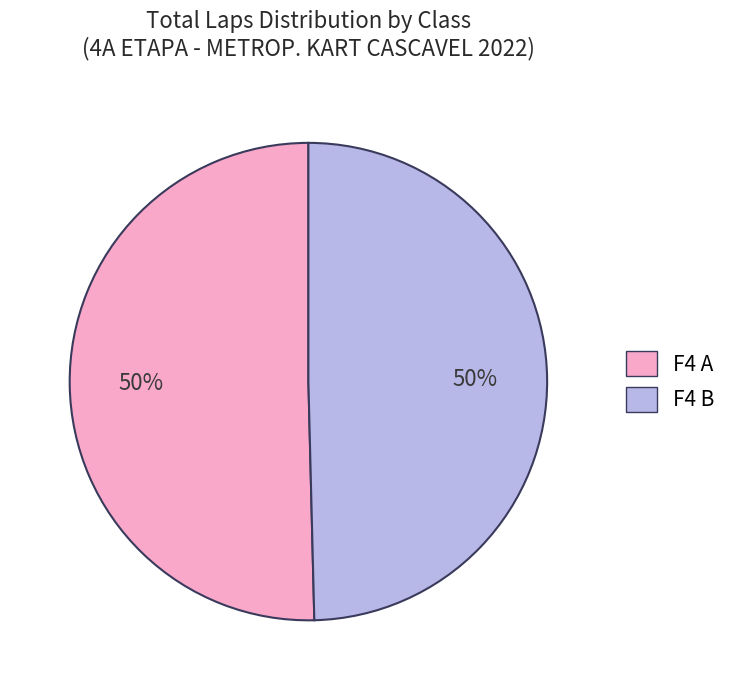

How many segments does this pie chart have?

2